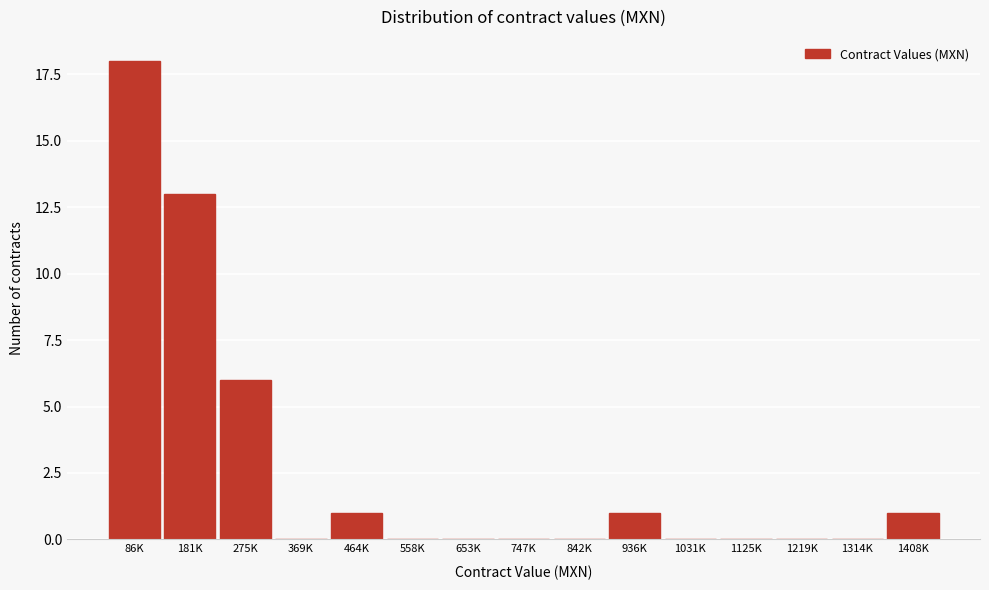

Reading right to left, what are all the values shown in this chart?

1408K=1	1314K=0	1219K=0	1125K=0	1031K=0	936K=1	842K=0	747K=0	653K=0	558K=0	464K=1	369K=0	275K=6	181K=13	86K=18